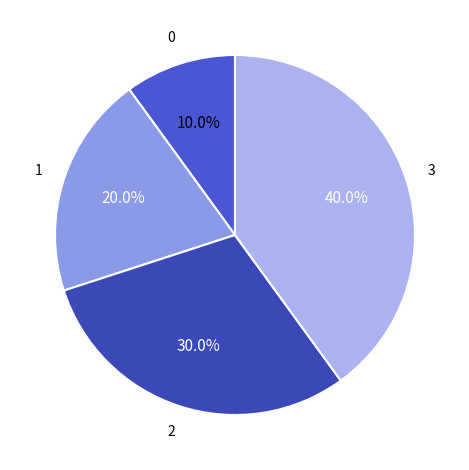

How many segments does this pie chart have?

4